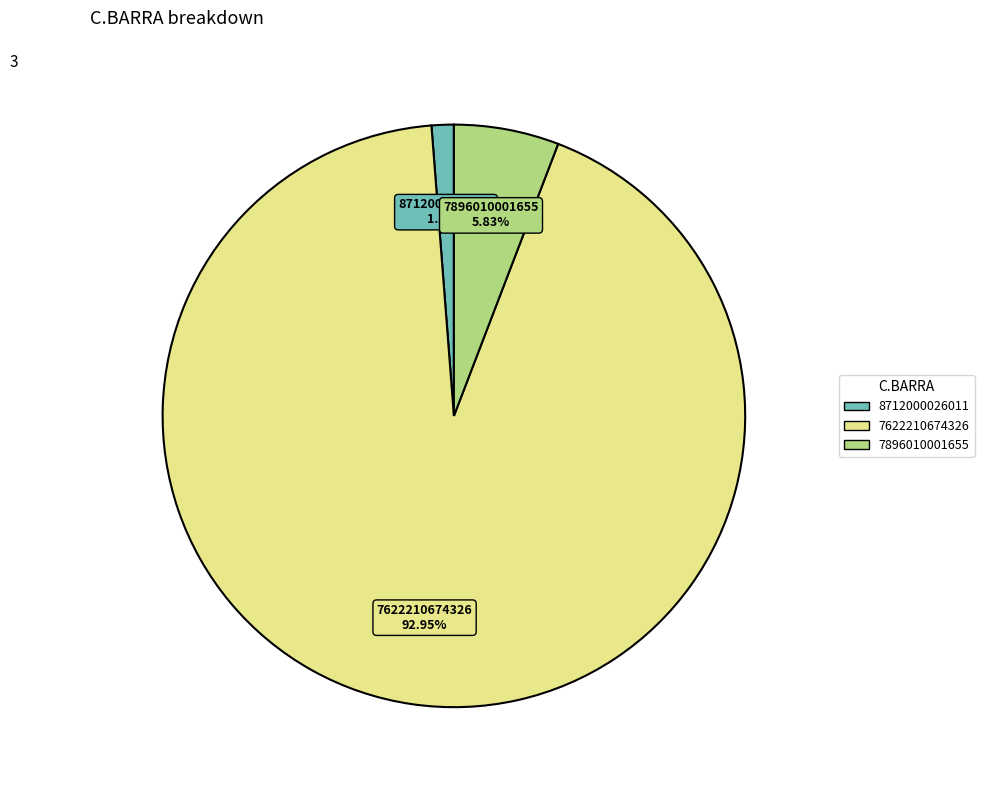

Is 7896010001655 the majority of the pie?

No